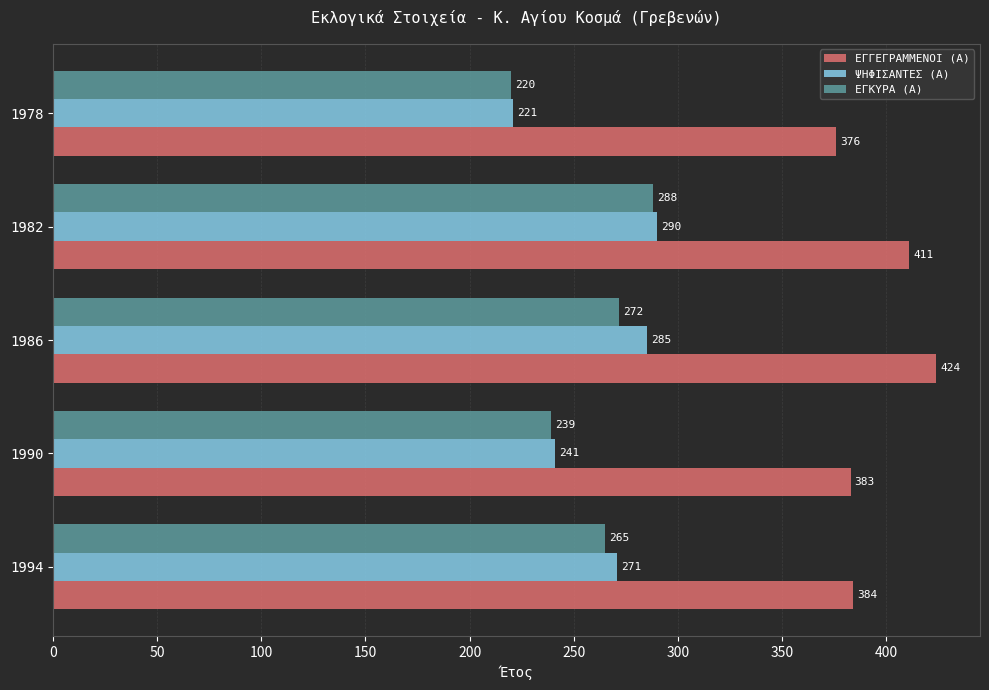

What is the smallest value displayed?

220